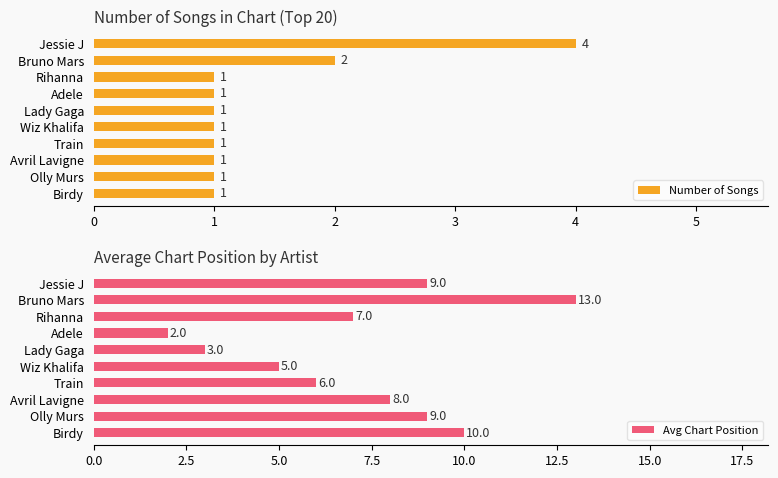

Count the Number of Songs values in the range 1 to 2.

9